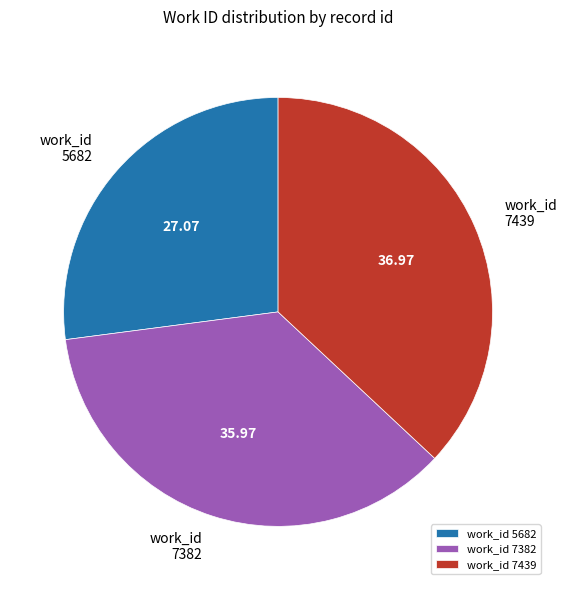

Between work_id 5682 and work_id 7382, which is larger?

work_id 7382